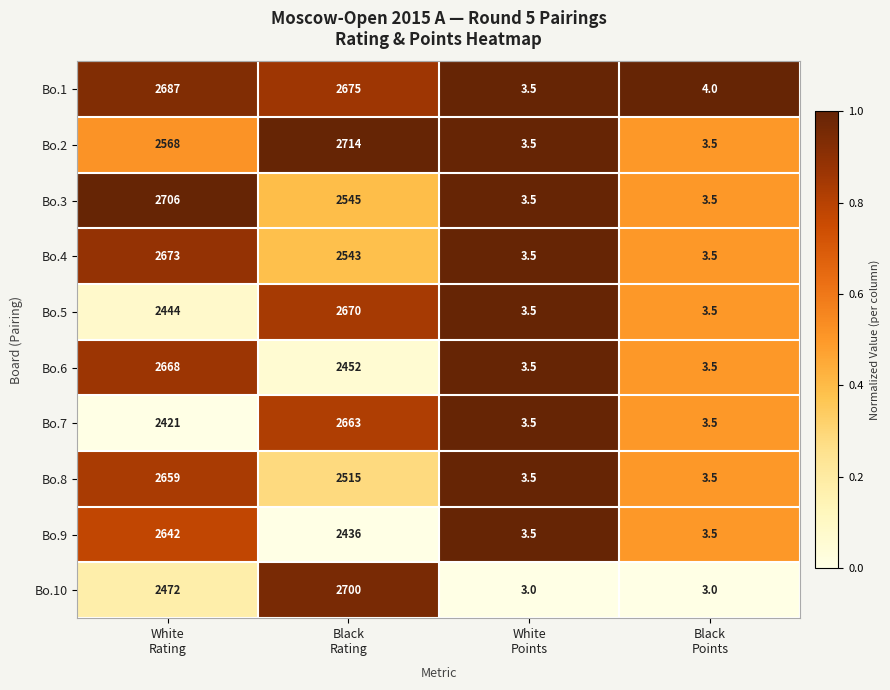

What is the total value across all series at White
Points?

34.5